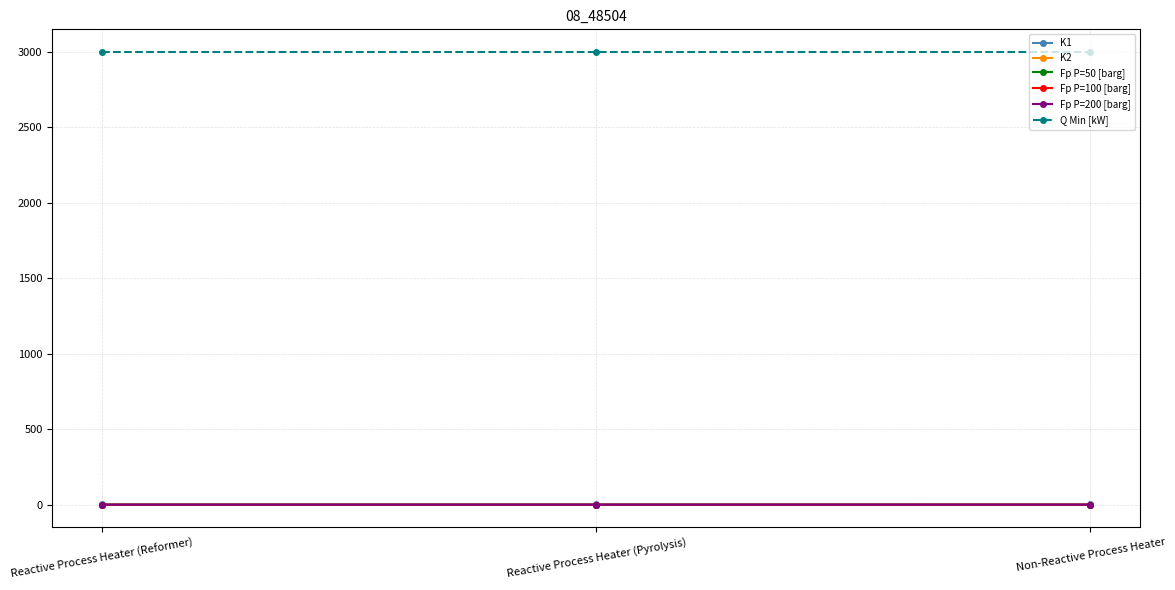

What is the label of the 1st point from the right?

Non-Reactive Process Heater